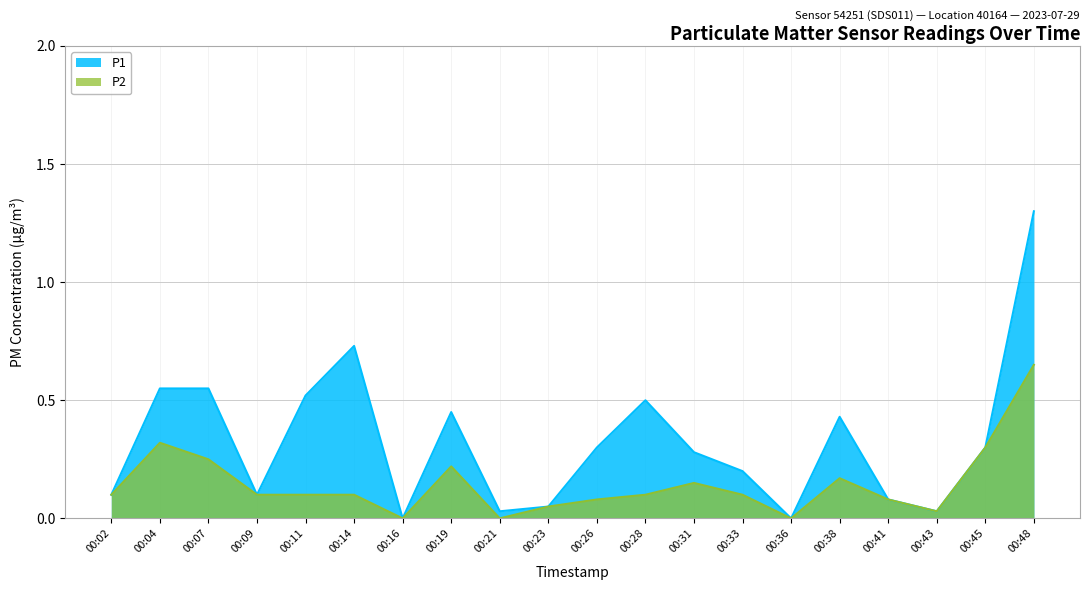

True or false: P2 has a value of 0.2 at 00:19.

True